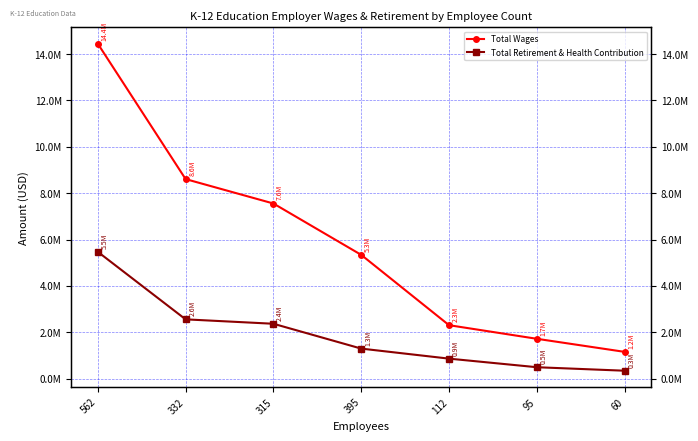

List the labels in order of Total Wages value, smallest first.

60, 95, 112, 395, 315, 332, 562